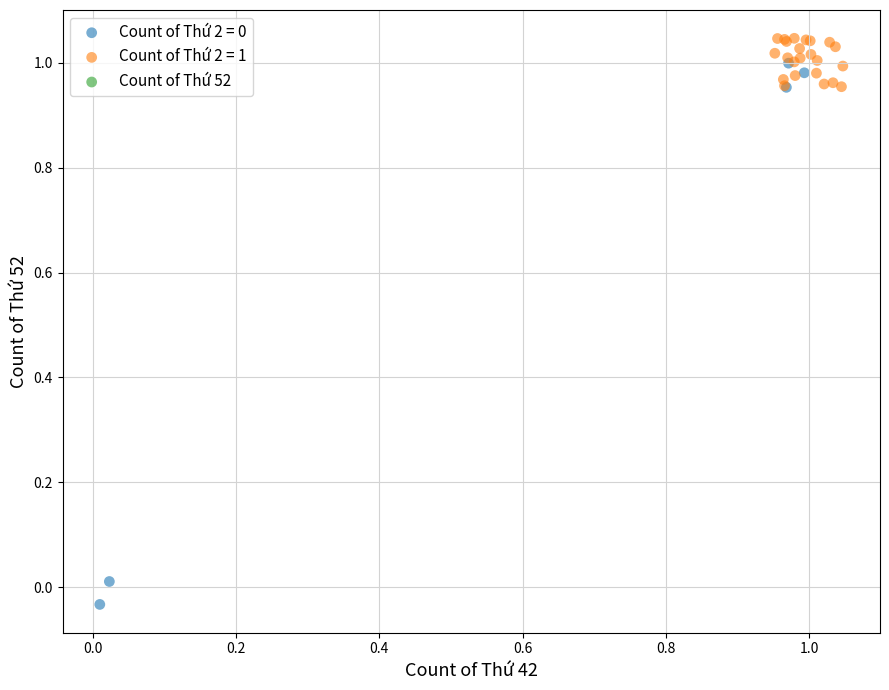

Which series reaches the maximum Y coordinate?

Count of Thứ 2 = 1